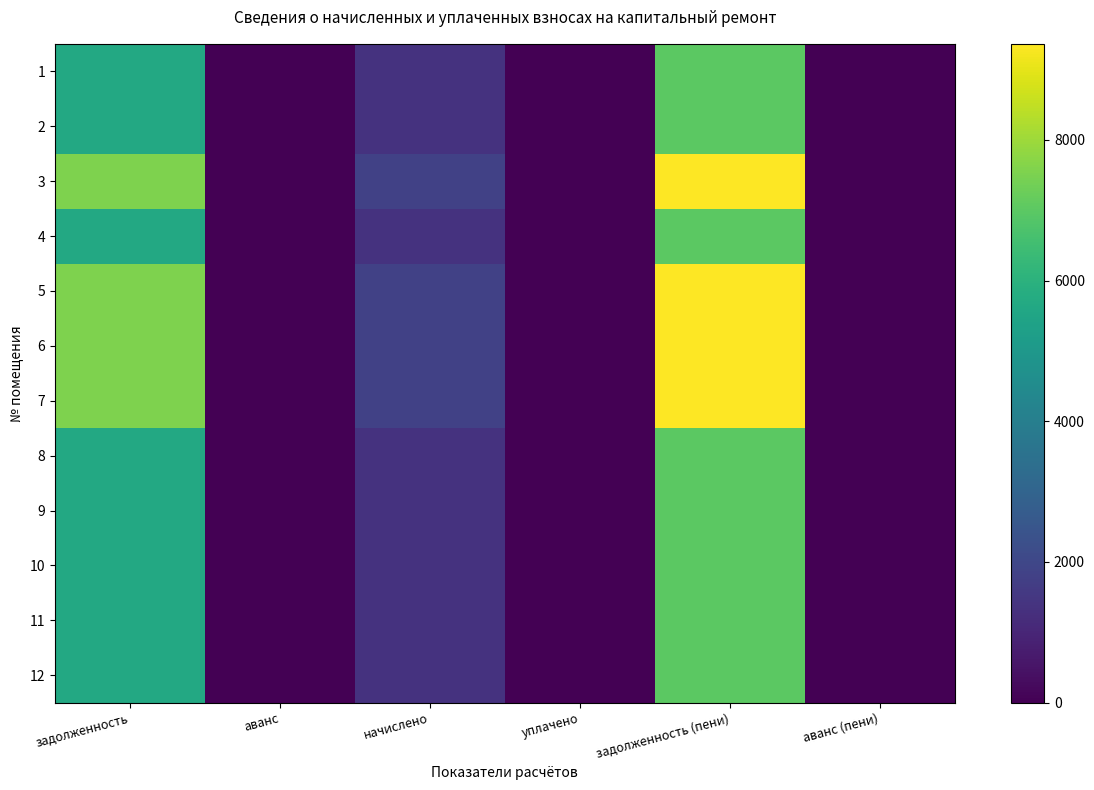

At which category does the chart reach its peak across all series?

задолженность (пени)